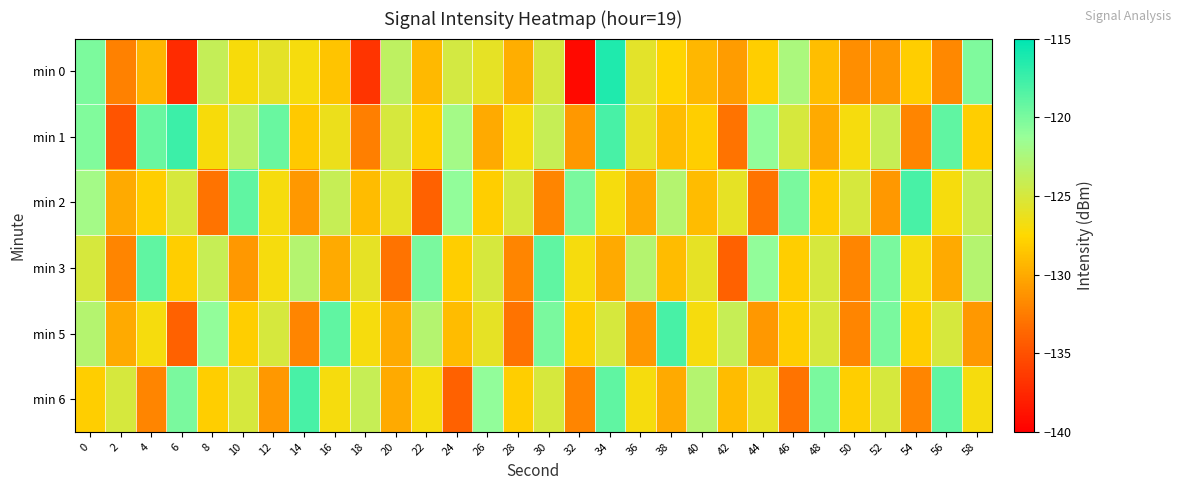

What is the total value across all series at 8?

-757.0